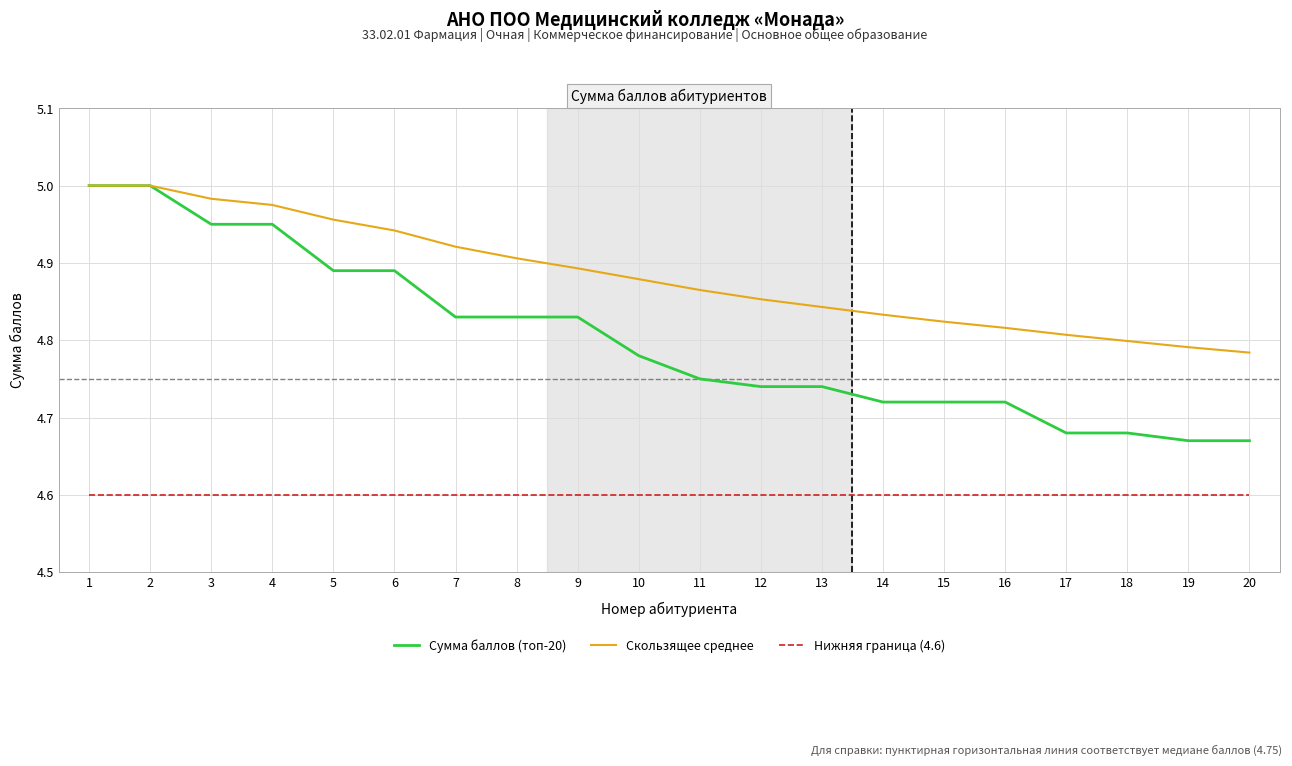

What is the minimum value shown in the chart?

4.6